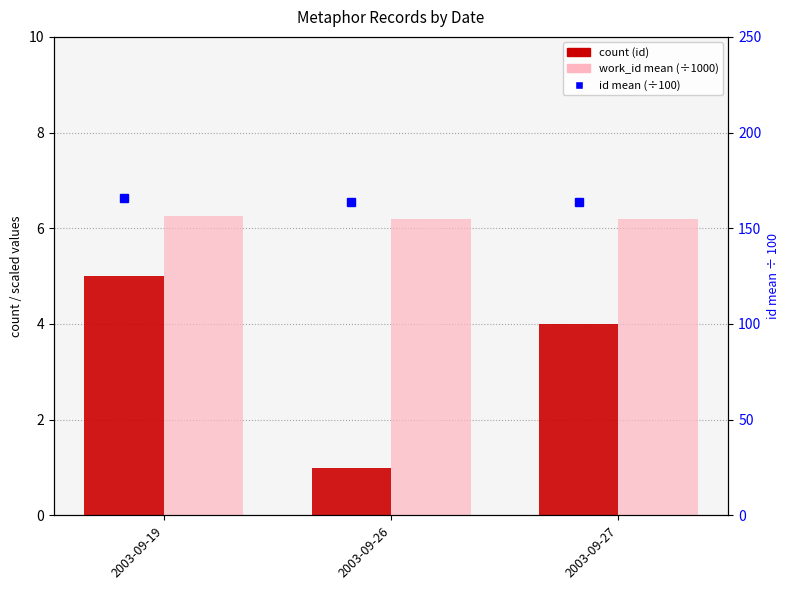

How many count (id) values are between 1 and 5?

3